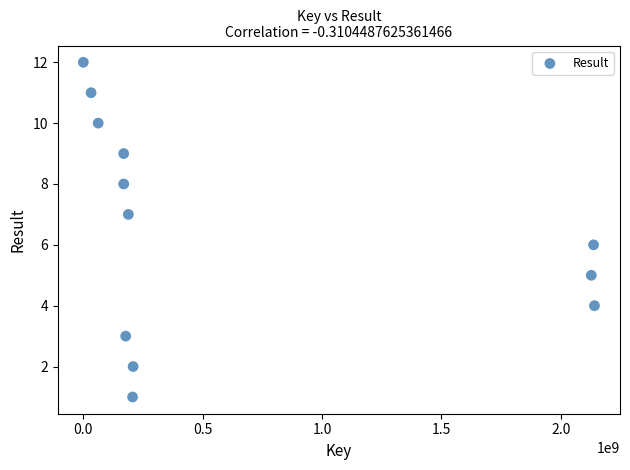

What is the range of X values (max minus min)?

2141337046